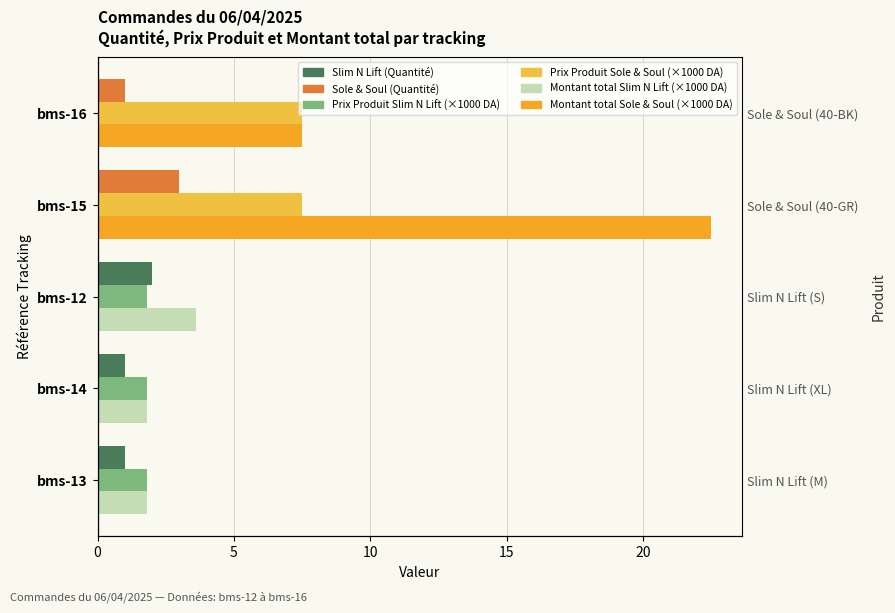

How many data points in Quantité are above 1?

2